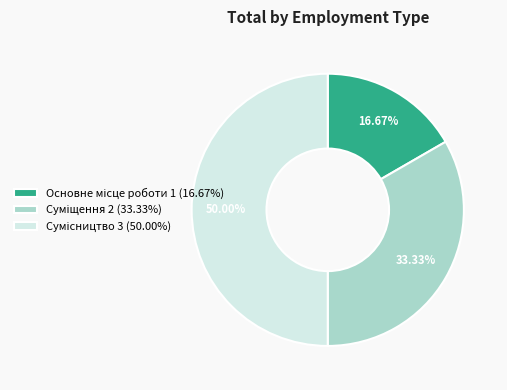

To the nearest percent, what is the difference between the largest and smallest slice percentages?

33%